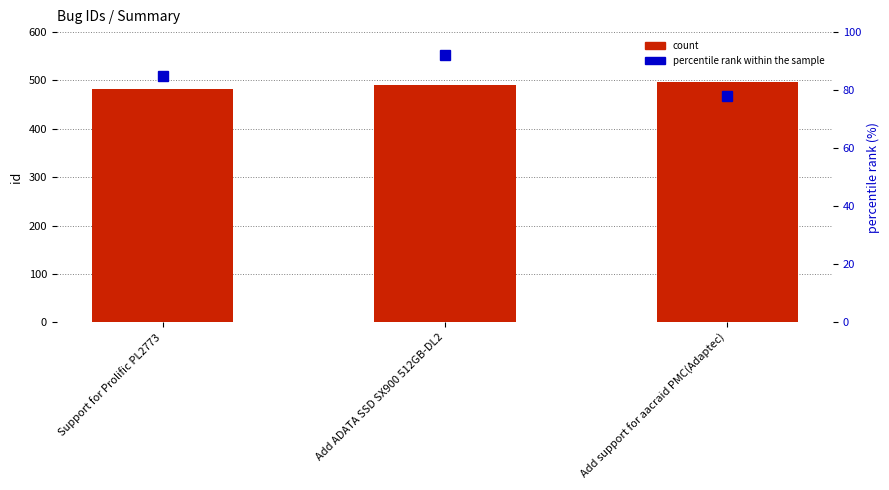

What is the label of the 3rd bar from the left?

Add support for aacraid PMC(Adaptec)